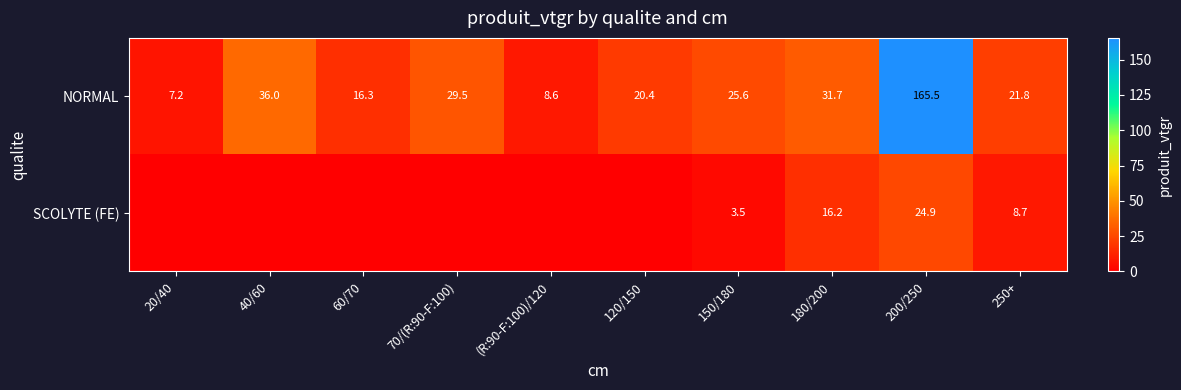

What is the sum of all NORMAL values?

362.6